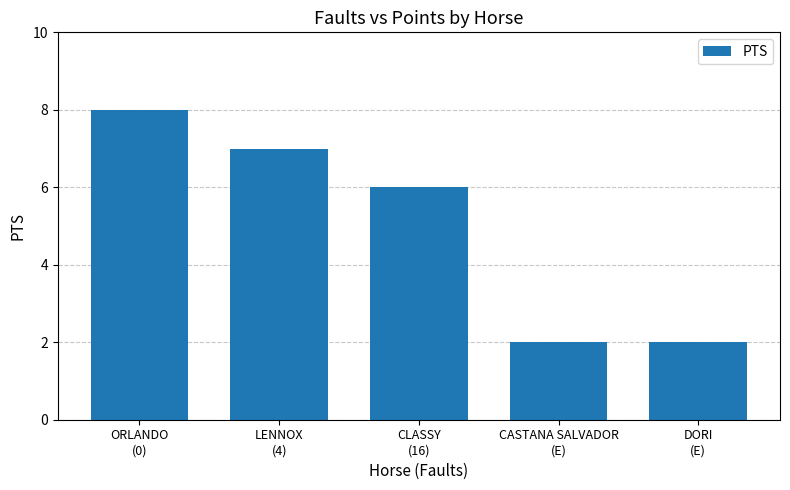

What is the maximum value shown in the chart?

8